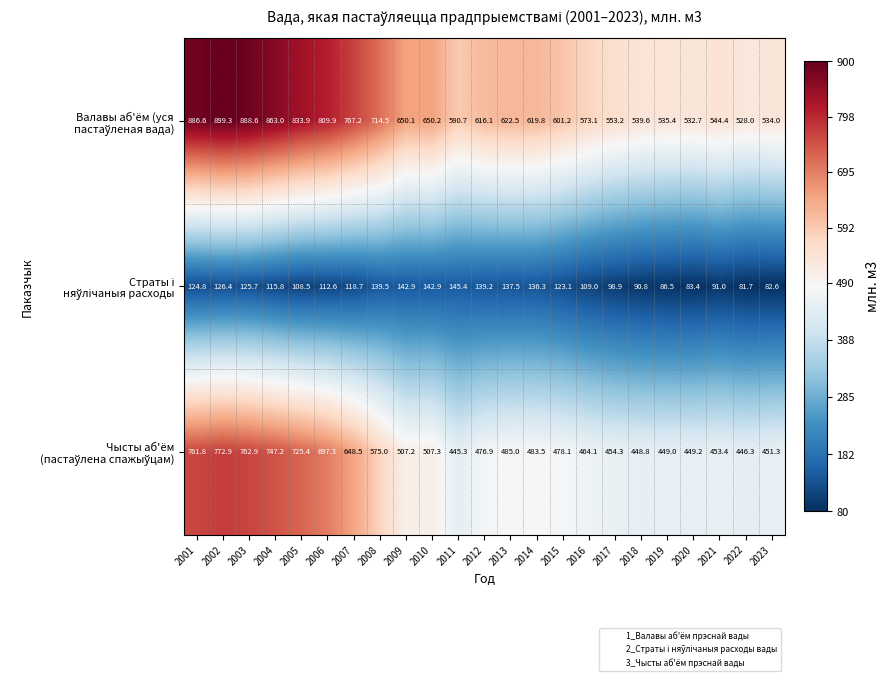

At which category does the chart reach its peak across all series?

2002